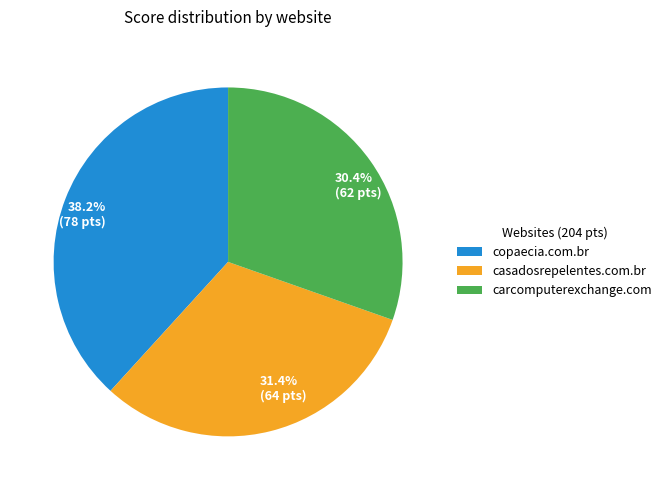

Between 38.2% (78 pts) and 31.4% (64 pts), which is larger?

38.2% (78 pts)